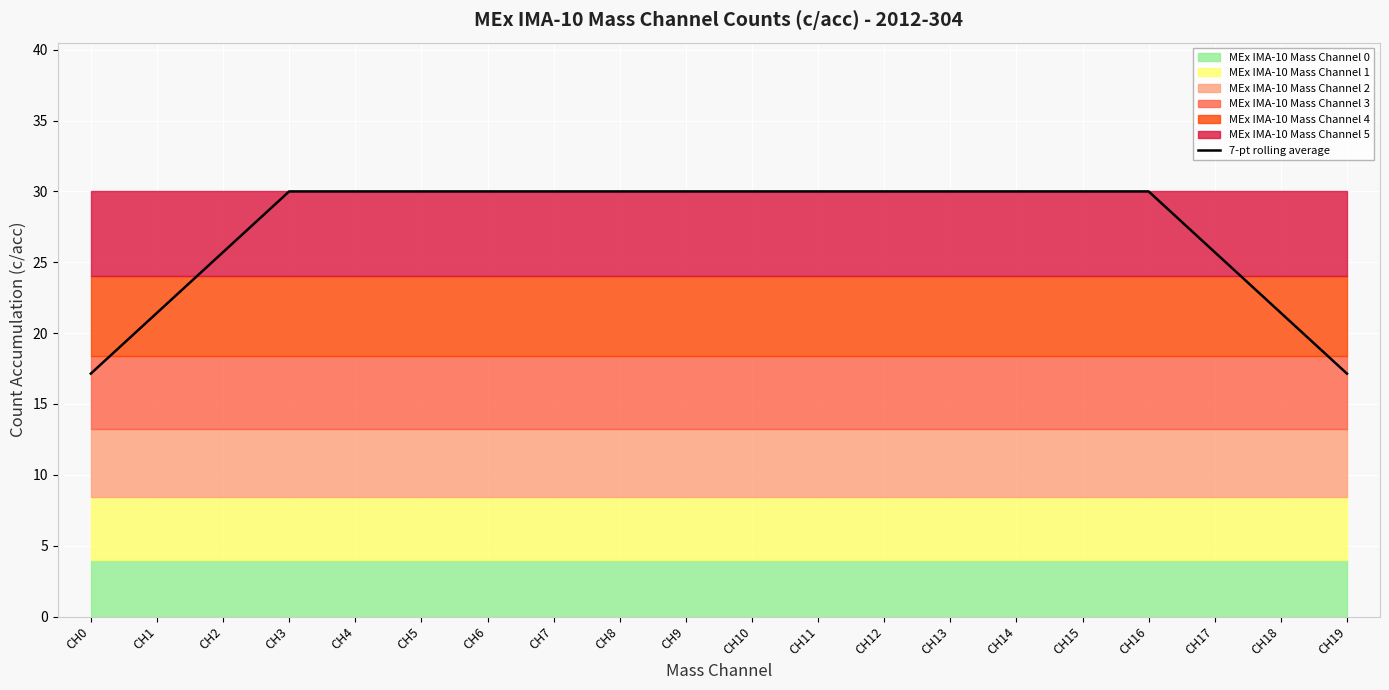

What is the difference between the second highest and minimum values?

12.9